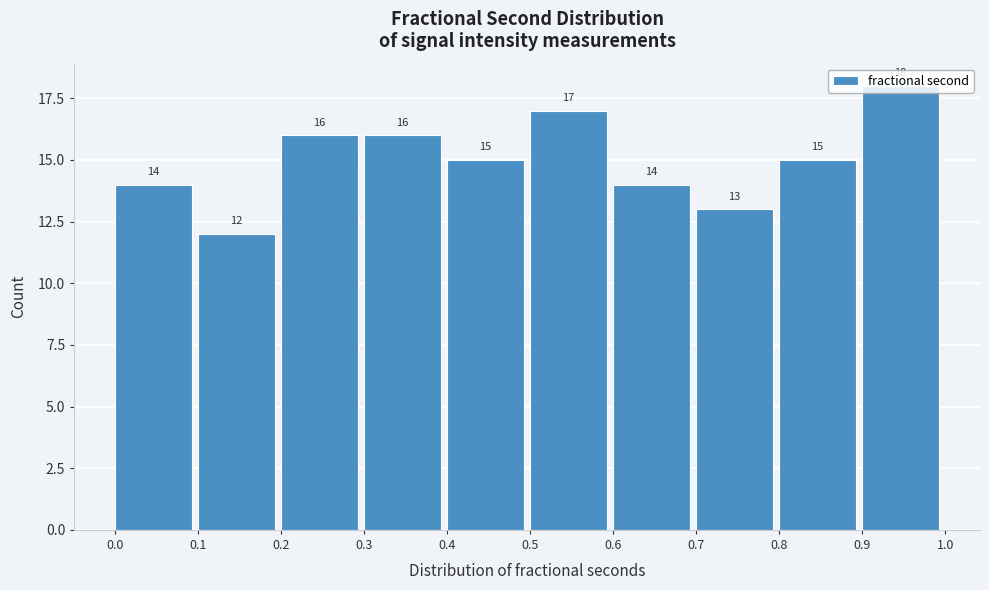

Reading left to right, transcribe this chart: for each bar, give the range it covers on the x-axis and its height.

0.0 to 0.1: 14
0.1 to 0.2: 12
0.2 to 0.3: 16
0.3 to 0.4: 16
0.4 to 0.5: 15
0.5 to 0.6: 17
0.6 to 0.7: 14
0.7 to 0.8: 13
0.8 to 0.9: 15
0.9 to 1.0: 18